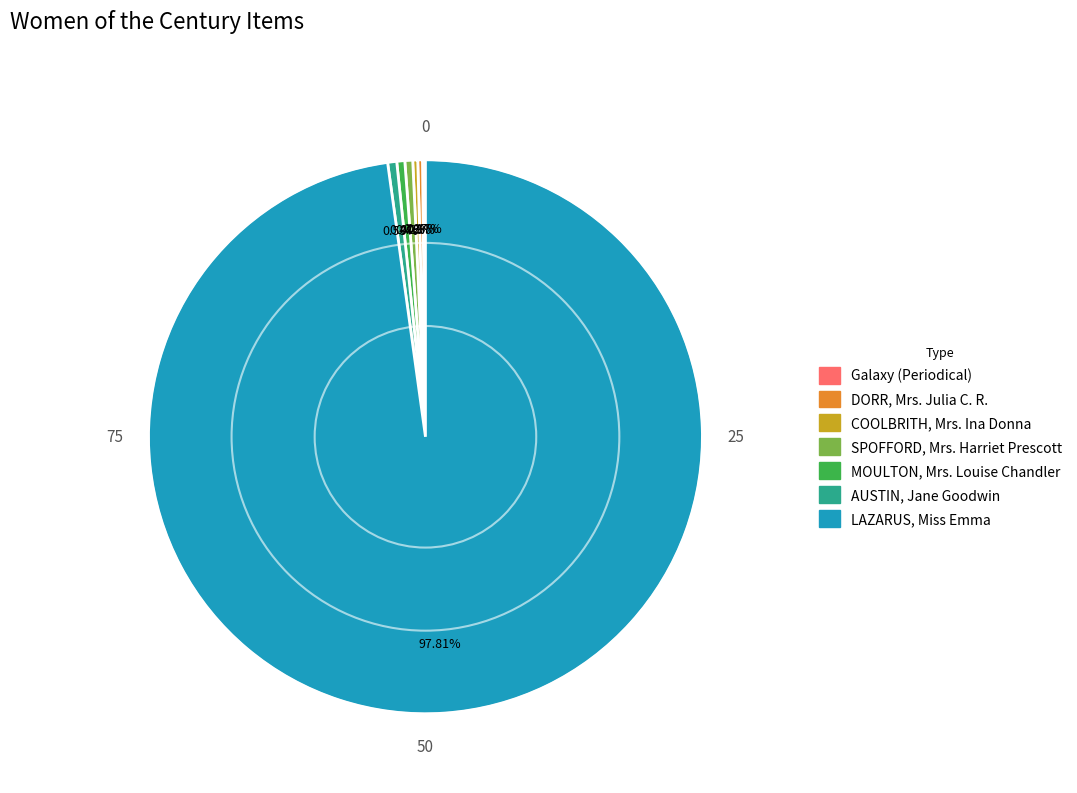

Which category has the biggest portion of the pie?

LAZARUS, Miss Emma